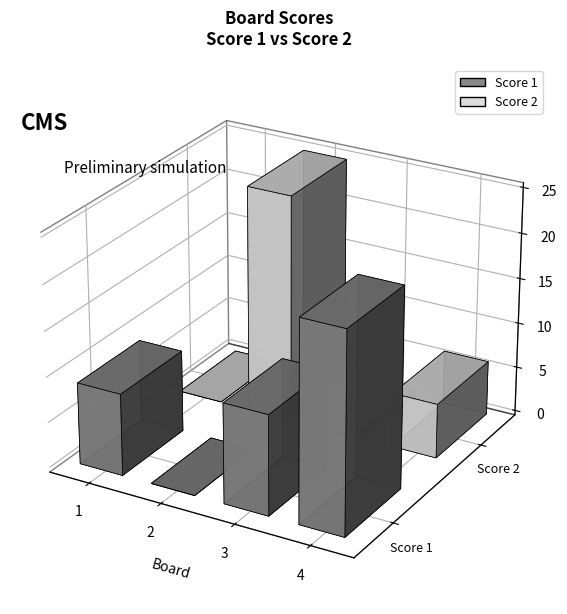

The value of Score 1 at 2 is 0. True or false?

True